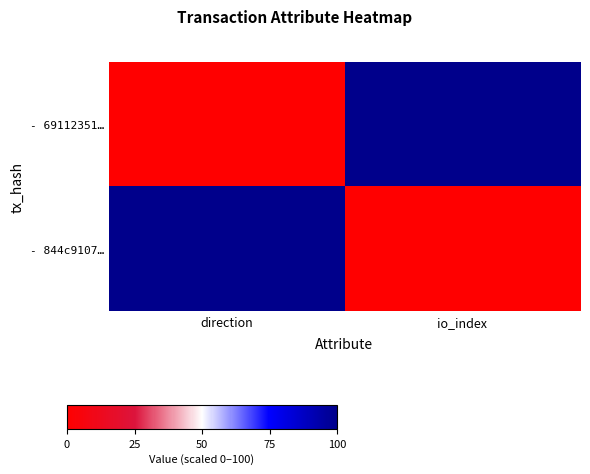

Reading right to left, extract all data points from this chart.

- 69112351…: io_index=100	direction=0
- 844c9107…: io_index=0	direction=100